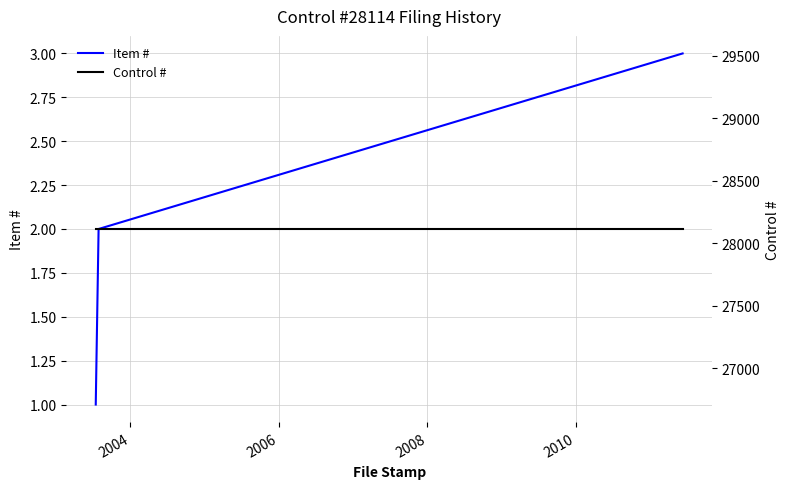

What is the highest value of the Item # series?

3